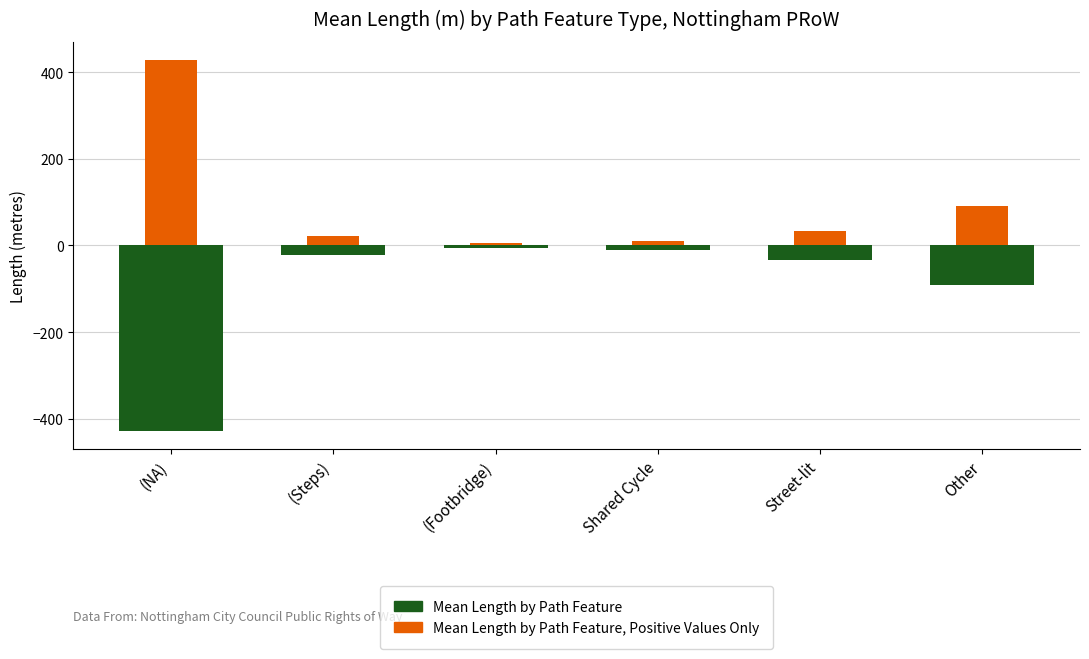

What is the value of the Mean Length by Path Feature, Positive Values Only bar at the 2nd from the left?

22.2